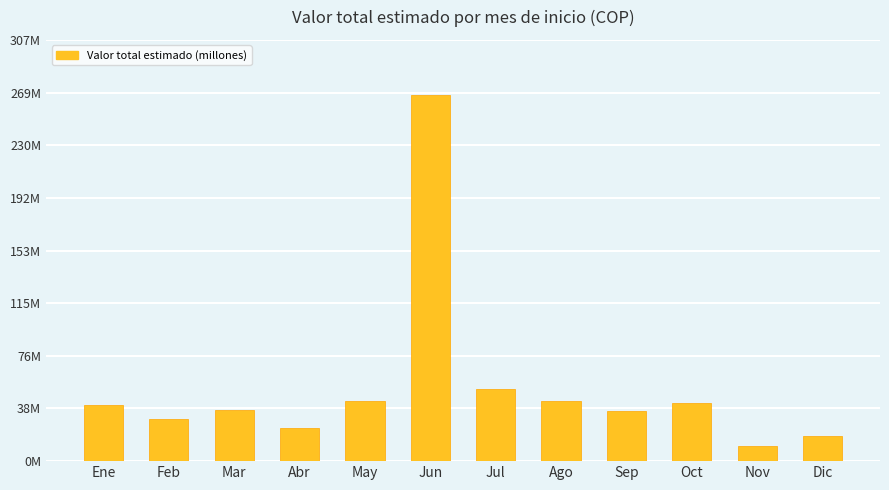

Rank the categories by value from highest to lowest.

Jun, Jul, May, Ago, Oct, Ene, Mar, Sep, Feb, Abr, Dic, Nov